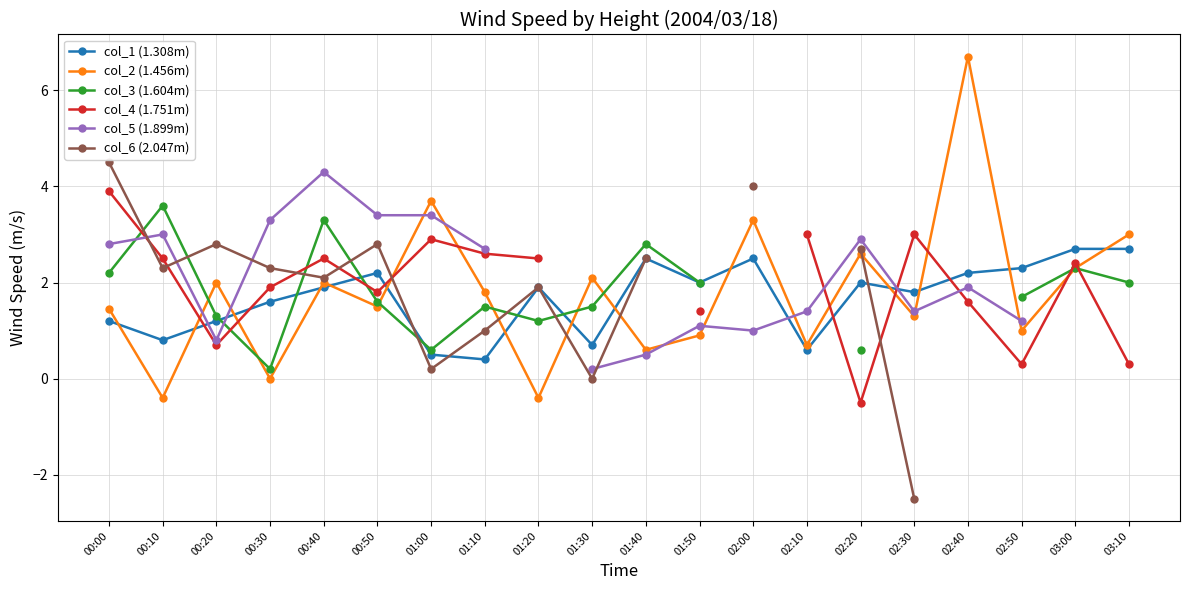

What is the label of the 16th point from the right?

00:40